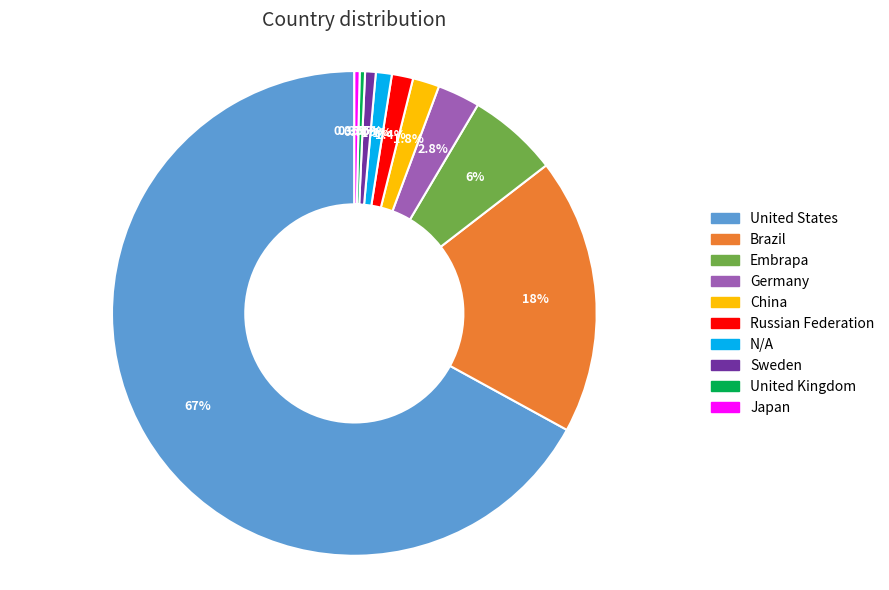

What is the largest slice in the pie chart?

United States